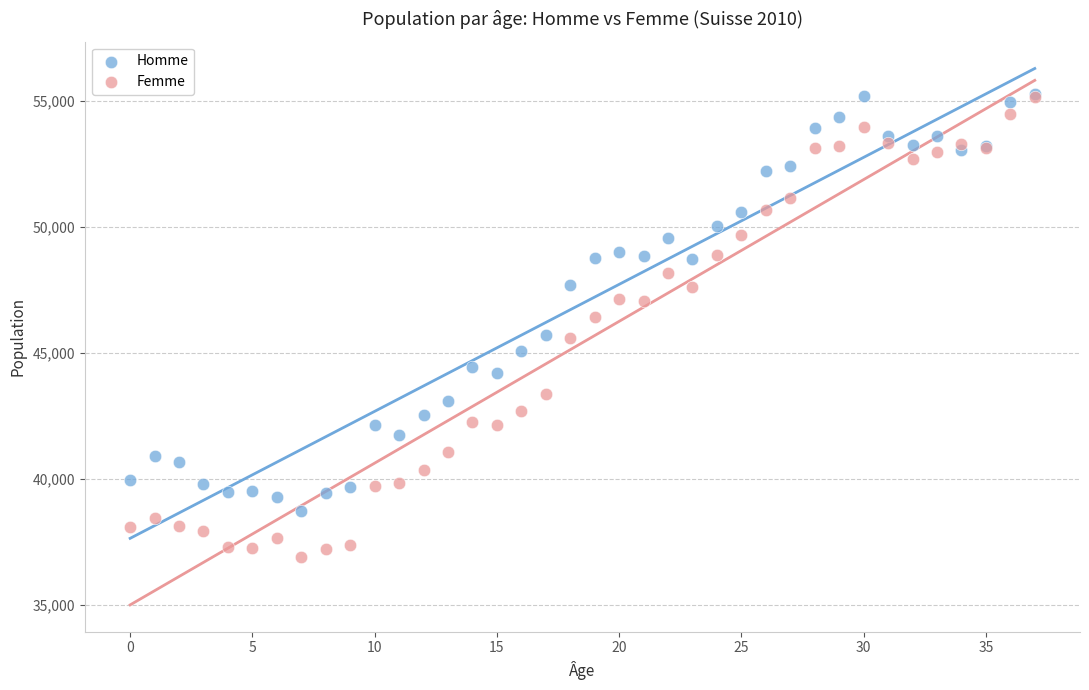

What are all the series names shown in the legend?

Homme, Femme